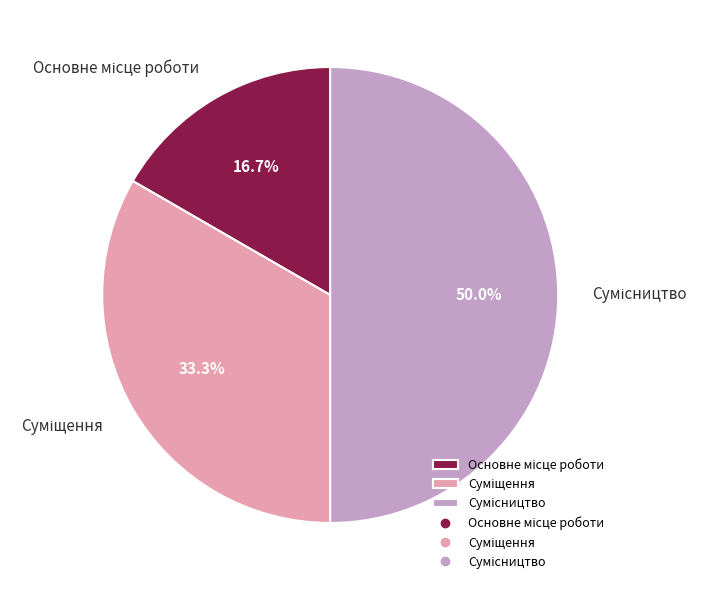

Is the sum of Сумісництво and Основне місце роботи greater than half?

Yes